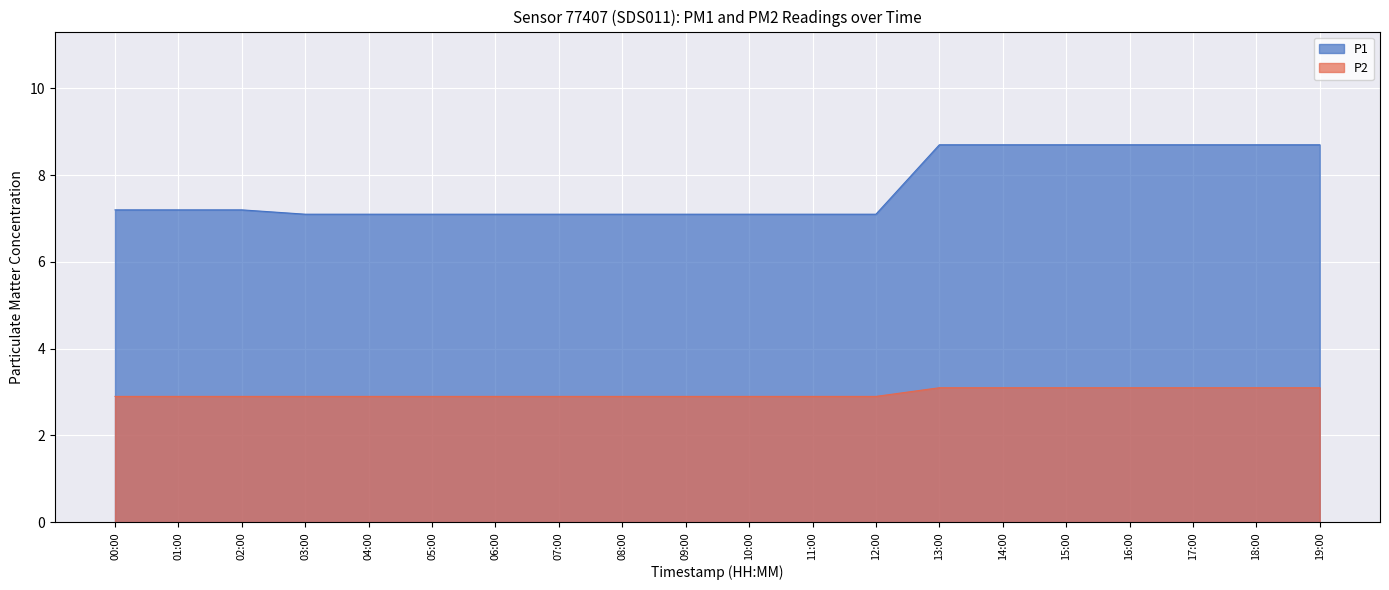

What is the difference between the highest and lowest values at 07:00?

4.2